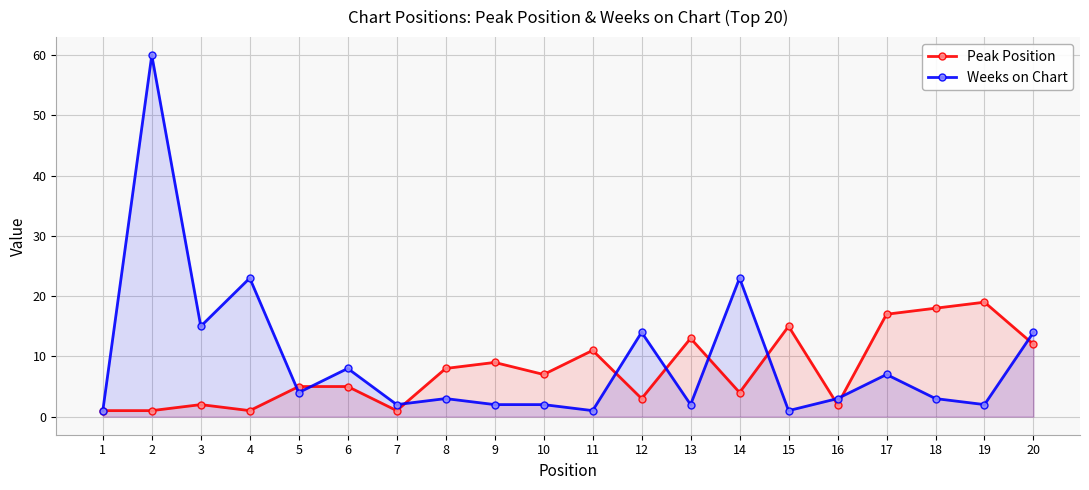

Which series has the largest range (max minus min)?

Weeks on Chart